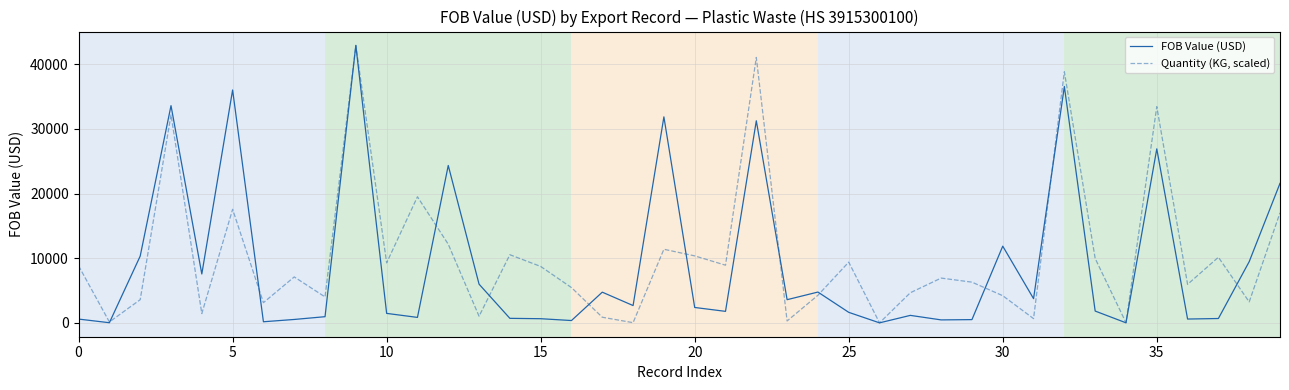

List the series in order of their overall mean, lowest first.

FOB Value (USD), Quantity (KG, scaled)